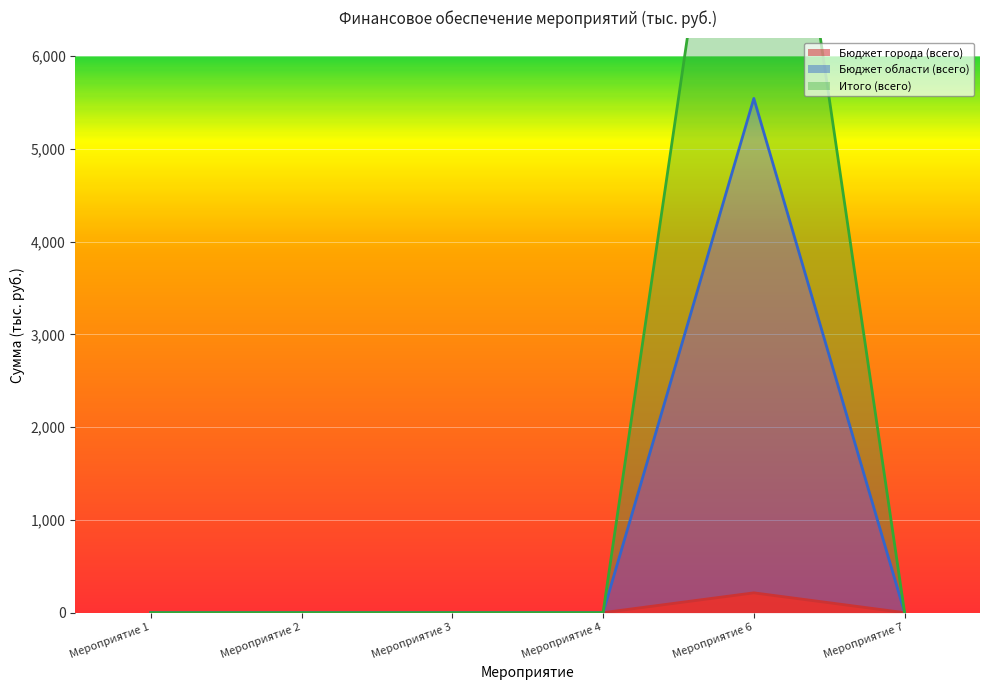

Reading left to right, transcribe all the data shown in this chart.

Бюджет города (всего): Мероприятие 1=0.0	Мероприятие 2=0.0	Мероприятие 3=0.0	Мероприятие 4=0.0	Мероприятие 6=213.8	Мероприятие 7=0.0
Бюджет области (всего): Мероприятие 1=0.0	Мероприятие 2=0.0	Мероприятие 3=0.0	Мероприятие 4=0.0	Мероприятие 6=5544.4	Мероприятие 7=0.0
Итого (всего): Мероприятие 1=0.0	Мероприятие 2=0.0	Мероприятие 3=0.0	Мероприятие 4=0.0	Мероприятие 6=11088.8	Мероприятие 7=0.0